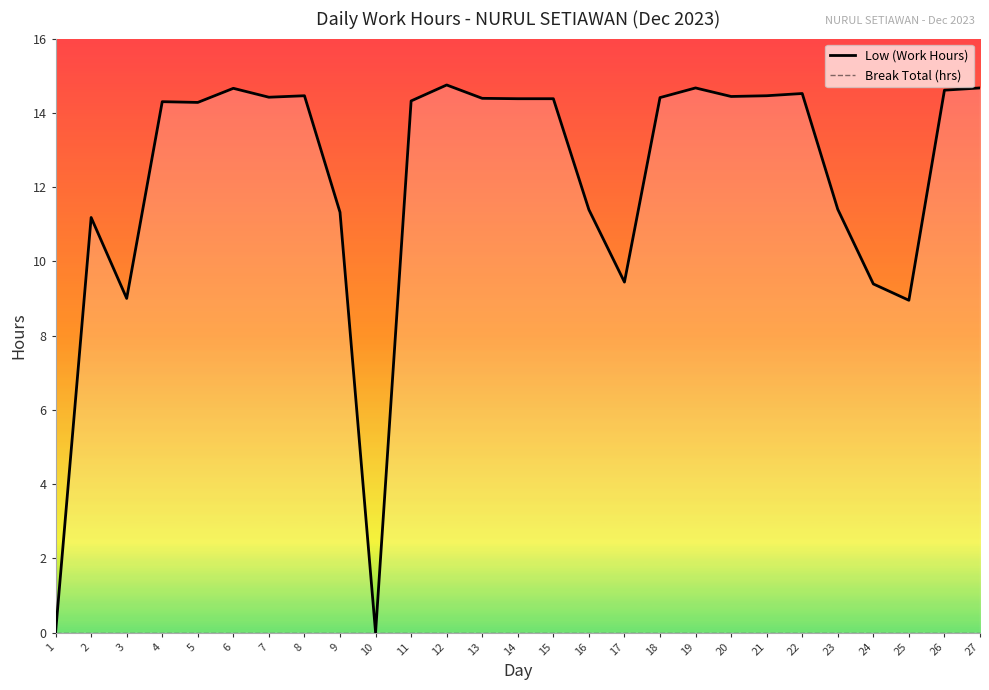

List the series in order of their overall mean, highest first.

Low (Work Hours), Break Total (hrs)